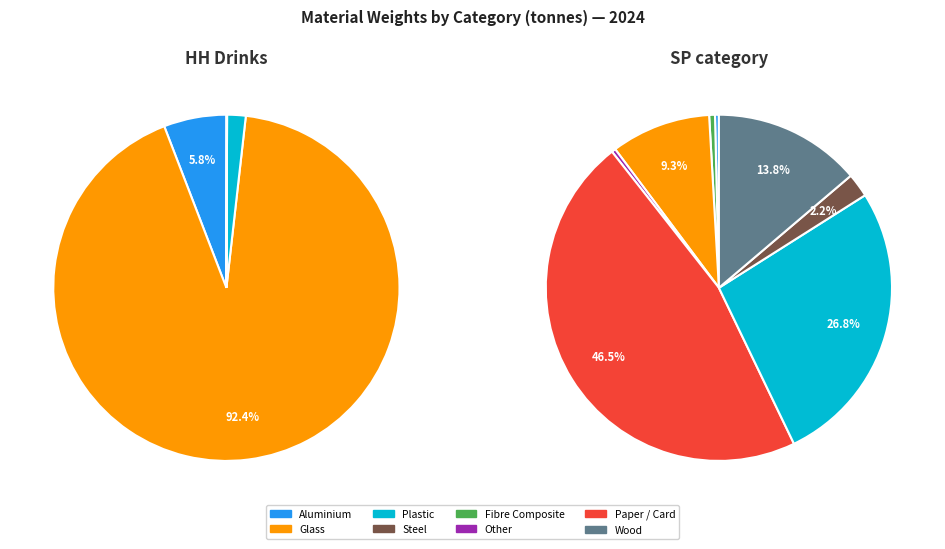

Does Glass account for over 50% of the chart?

Yes